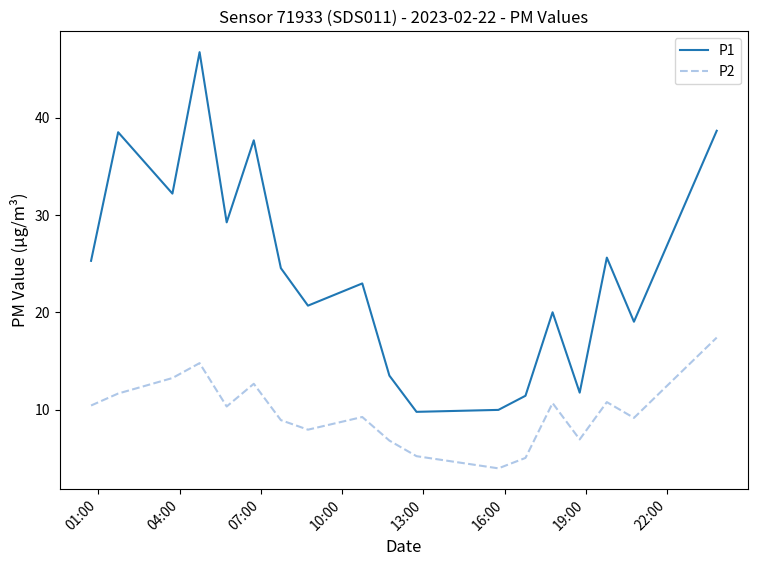

What is the difference between the maximum and minimum values in the P2 series?

13.4